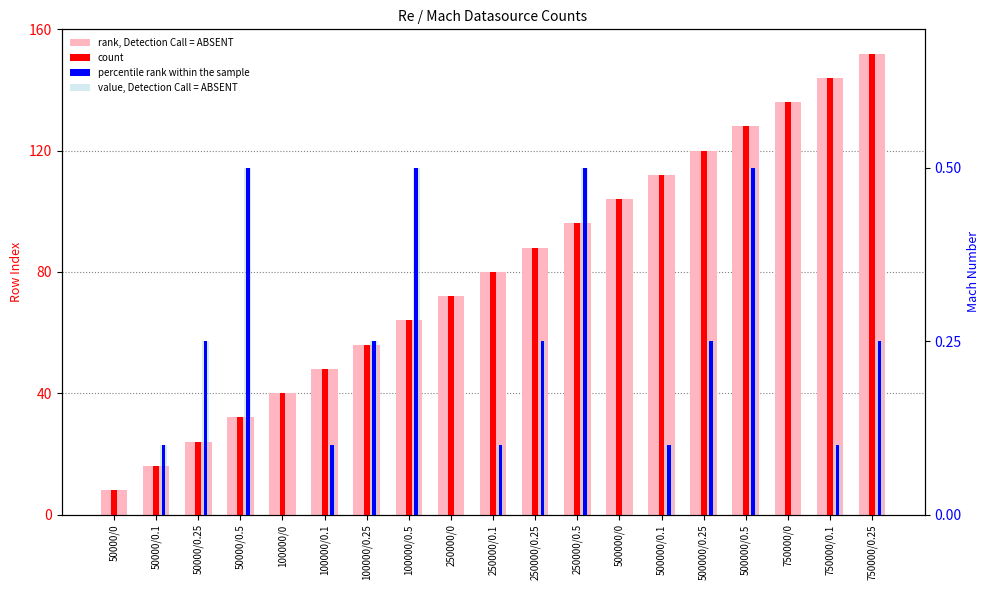

How many groups of bars are there?

19